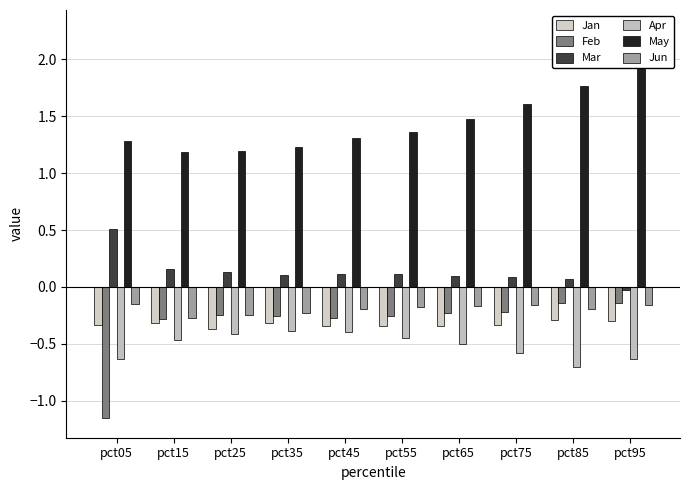

What is the maximum value for Feb?

-0.1